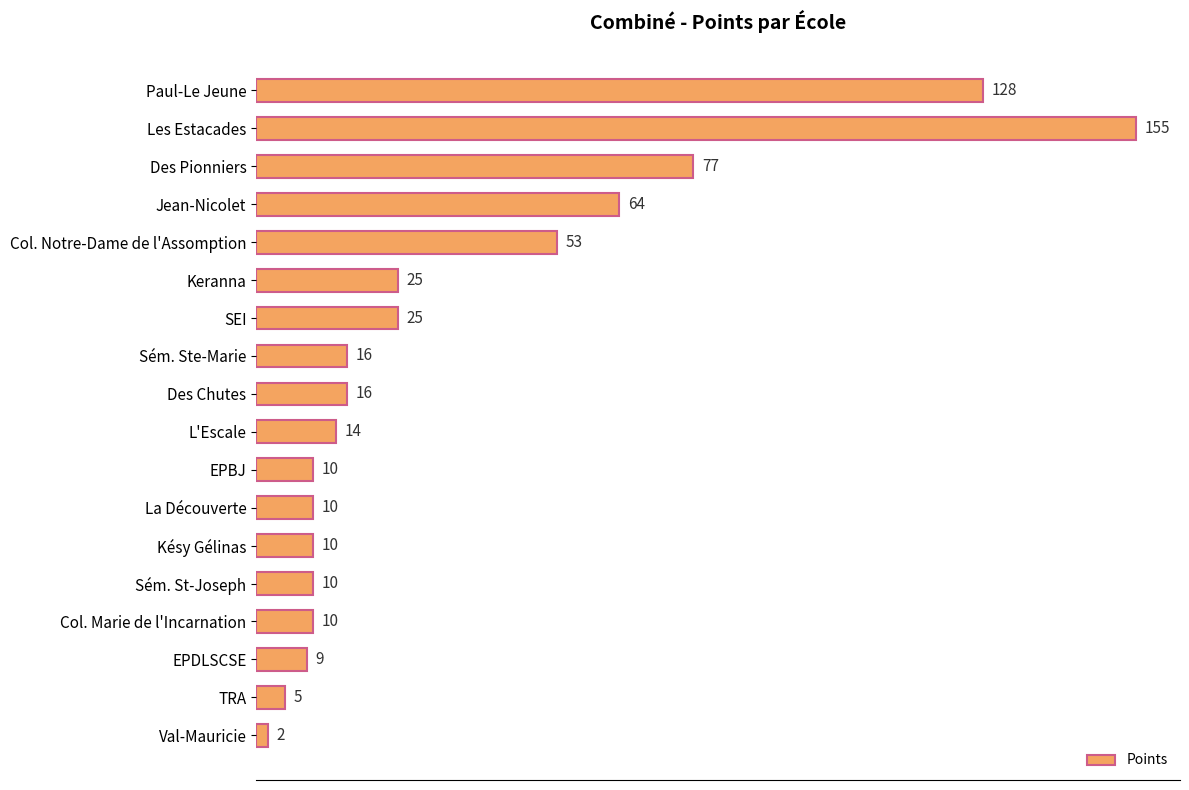

How many categories are shown in the chart?

18